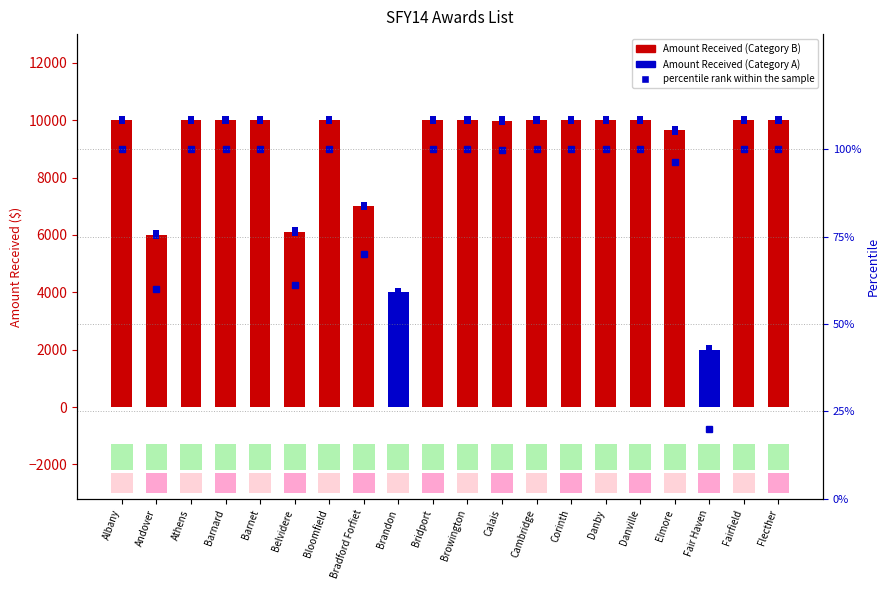

Which category has the highest value in the Amount Received series?

Albany